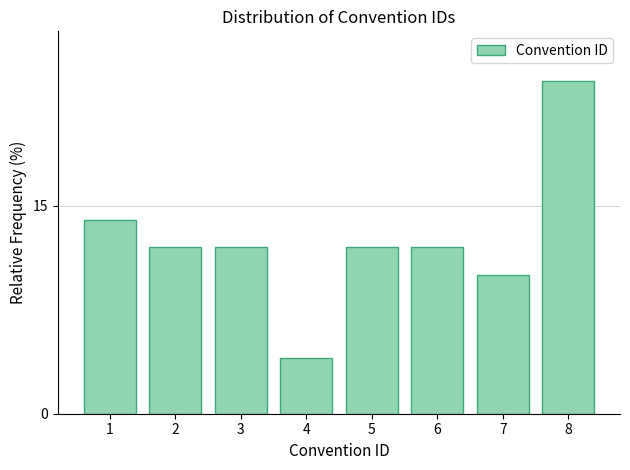

Reading right to left, list all the values displayed in this chart.

24.0	10.0	12.0	12.0	4.0	12.0	12.0	14.0